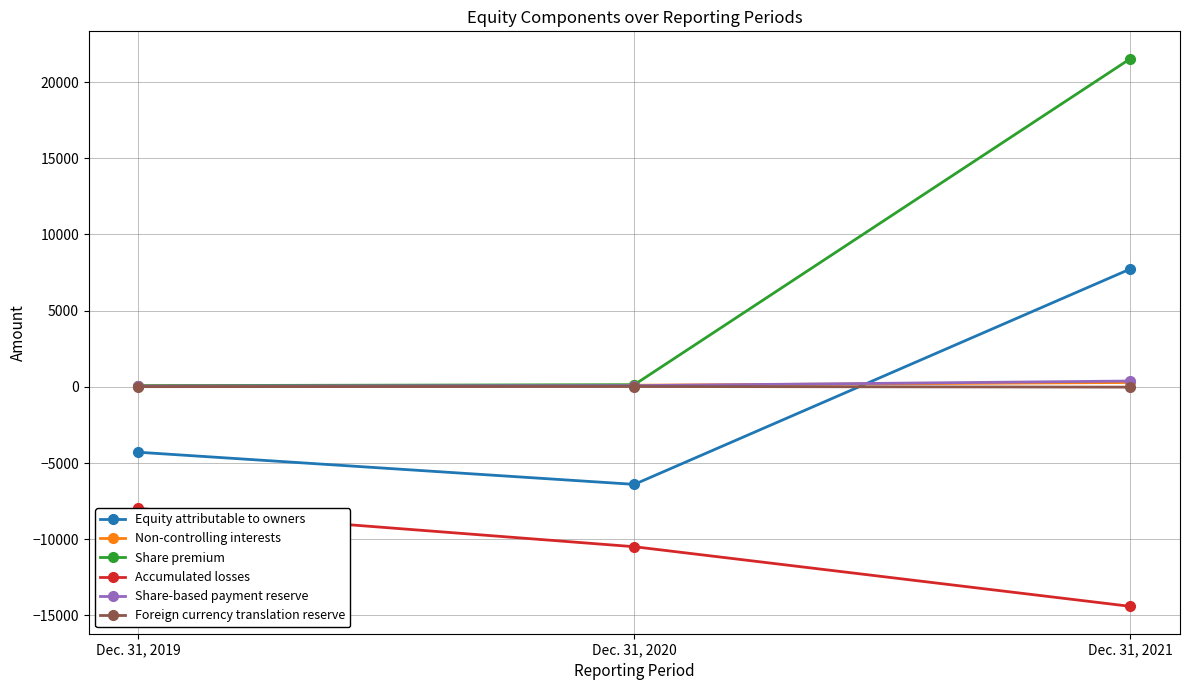

Reading right to left, what are all the values shown in this chart?

Equity attributable to owners: Dec. 31, 2021=7733	Dec. 31, 2020=-6399	Dec. 31, 2019=-4291
Non-controlling interests: Dec. 31, 2021=286	Dec. 31, 2020=105	Dec. 31, 2019=67
Share premium: Dec. 31, 2021=21529	Dec. 31, 2020=140	Dec. 31, 2019=79
Accumulated losses: Dec. 31, 2021=-14402	Dec. 31, 2020=-10490	Dec. 31, 2019=-7982
Share-based payment reserve: Dec. 31, 2021=382	Dec. 31, 2020=79	Dec. 31, 2019=49
Foreign currency translation reserve: Dec. 31, 2021=-19	Dec. 31, 2020=22	Dec. 31, 2019=11